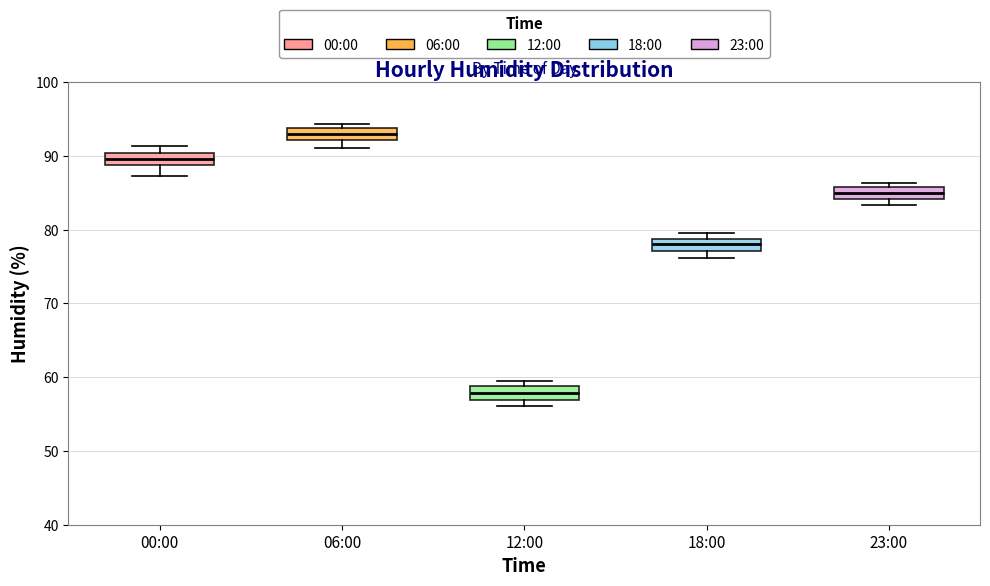

Reading left to right, read every box against the y-axis: the position of its median line, the range the box covers, and the ends of its whiskers. The values are not printed on the chart, so give them approximately, as read against the axis.

00:00: median 90 (inside the box), box 89 to 90, whiskers 87 to 91
06:00: median 93, box 92 to 94, whiskers 91 to 94 (just above the box's upper edge)
12:00: median 58, box 57 to 59, whiskers 56 to 60
18:00: median 78, box 77 to 79, whiskers 76 to 80
23:00: median 85, box 84 to 86, whiskers 83 to 86 (just above the box's upper edge)